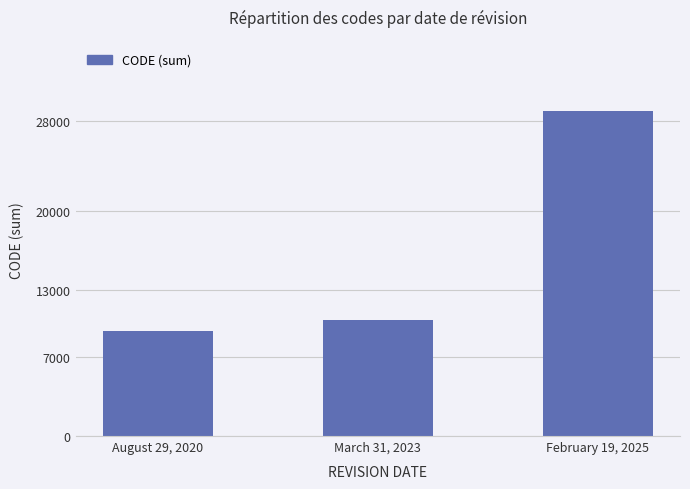

Is it true that the value at February 19, 2025 is 42911?

False